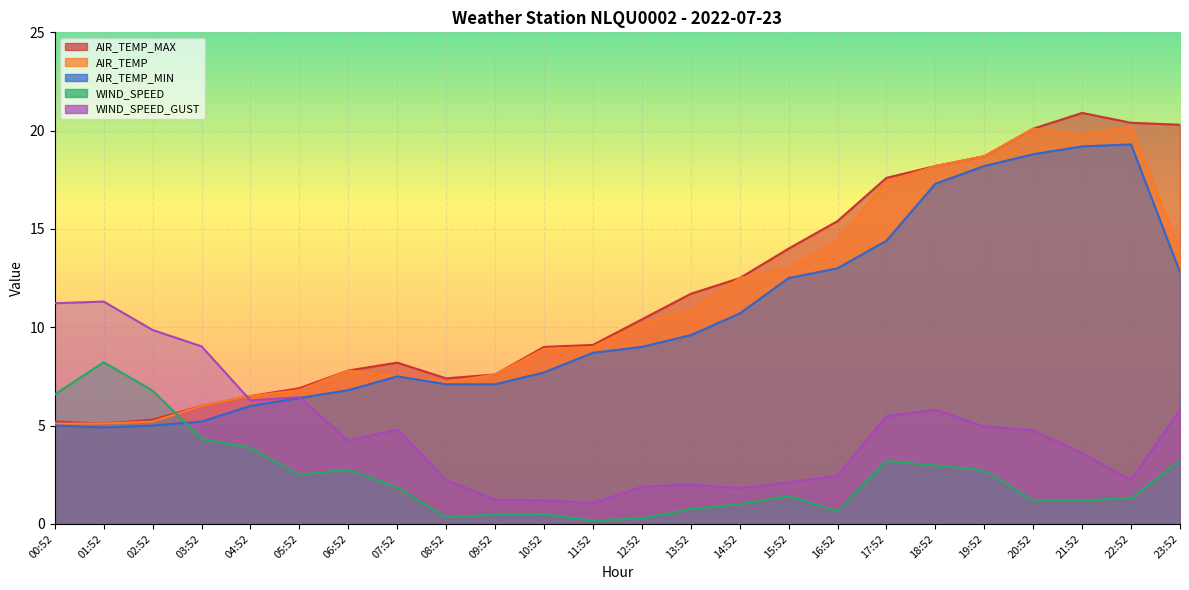

Is it true that WIND_SPEED equals 0.3 at 12:52?

True